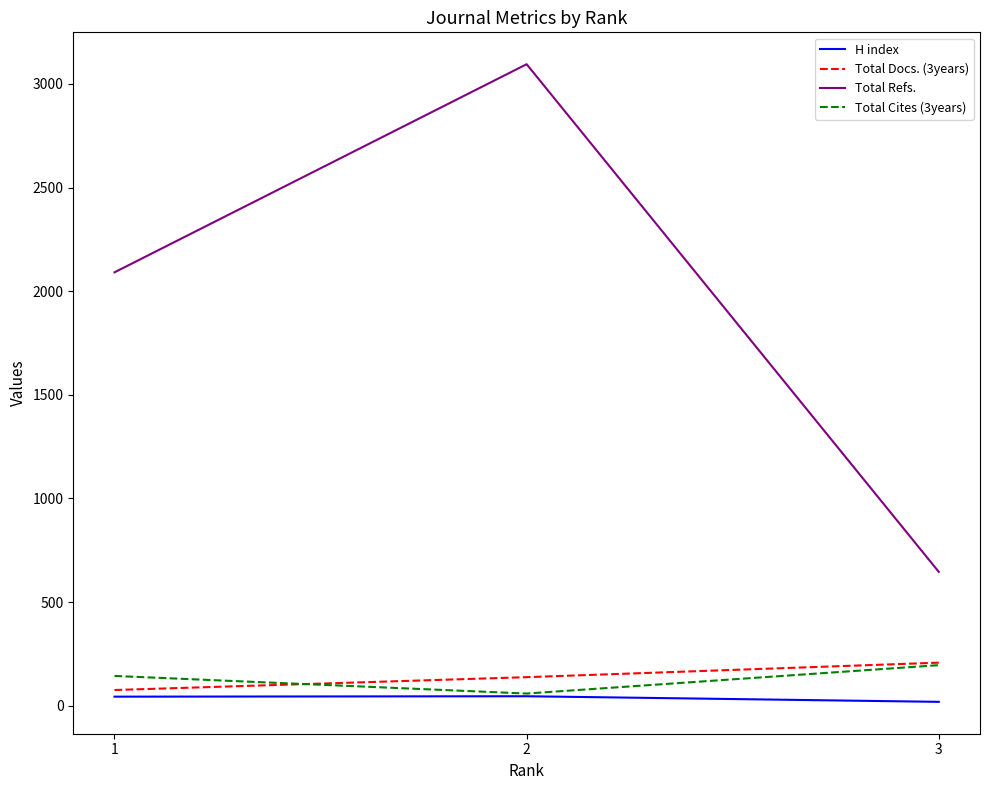

The Total Refs. series shows 3003 at 1. True or false?

False